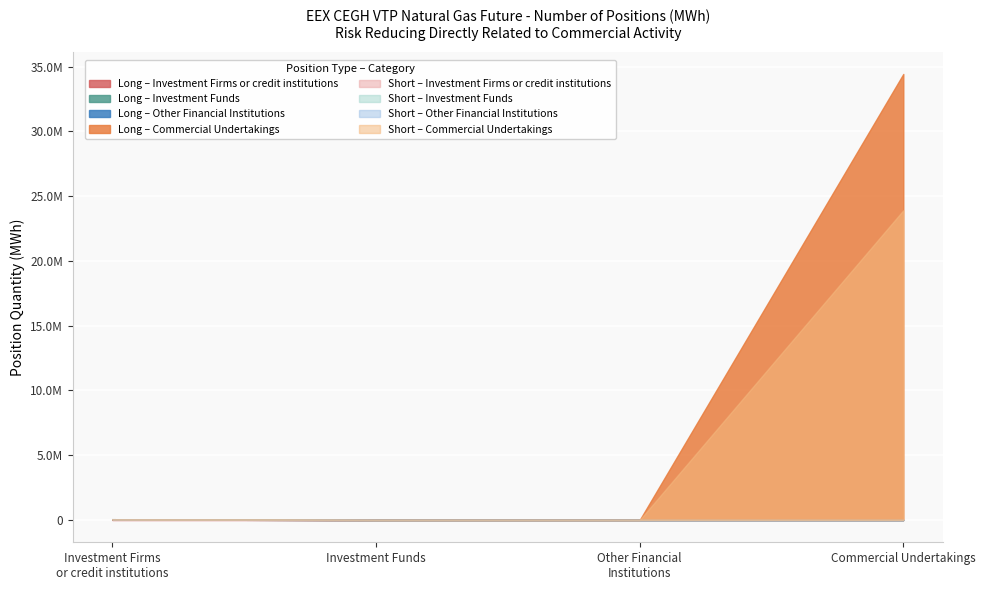

What is the label of the 2nd point from the right?

Other Financial Institutions